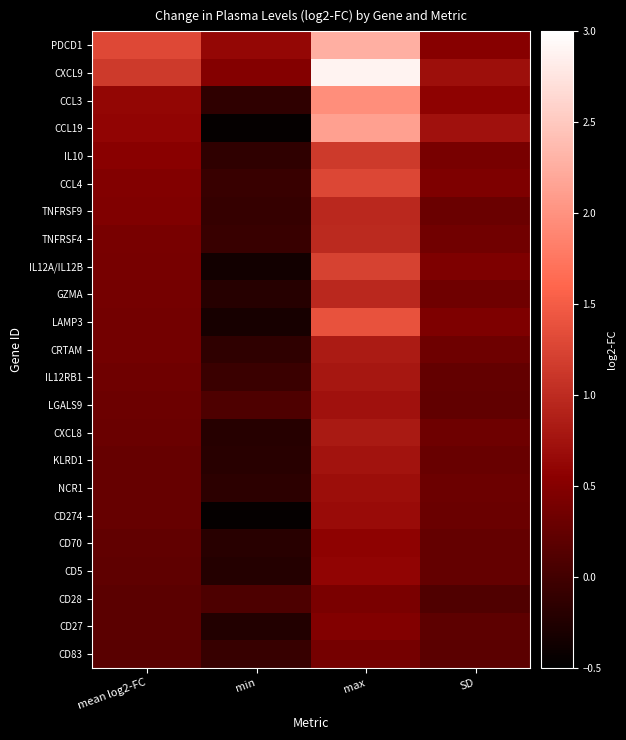

Which category has the lowest value across all series?

min